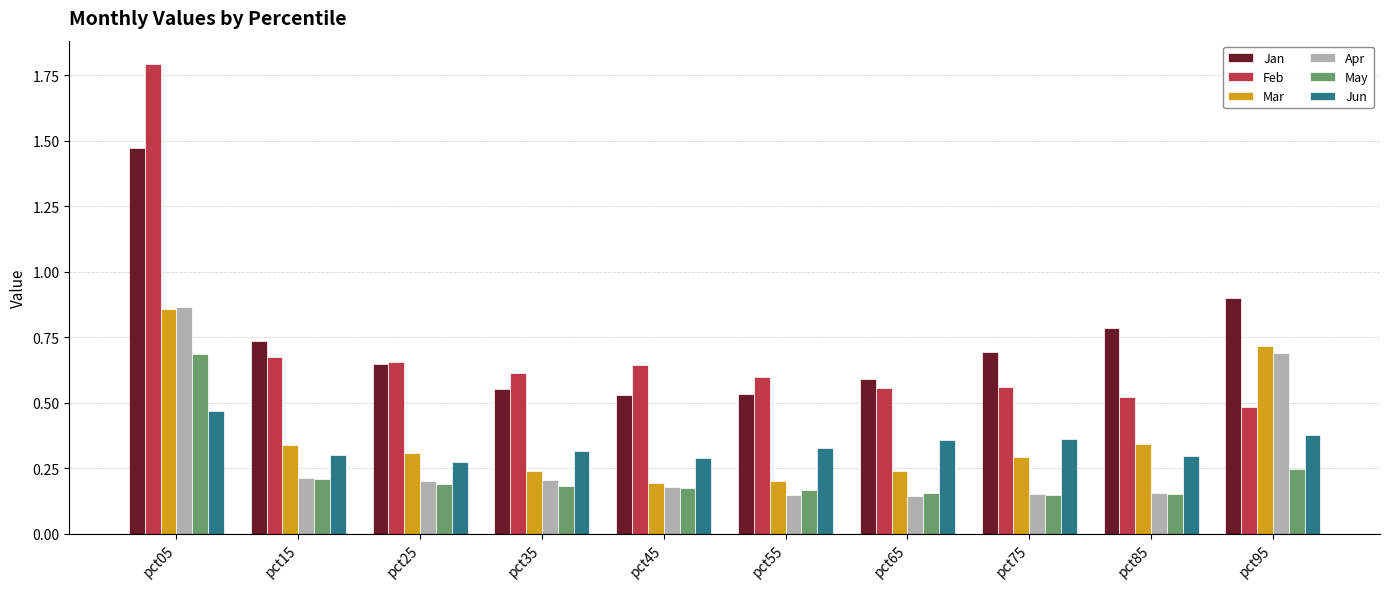

What is the highest value of the Feb series?

1.8